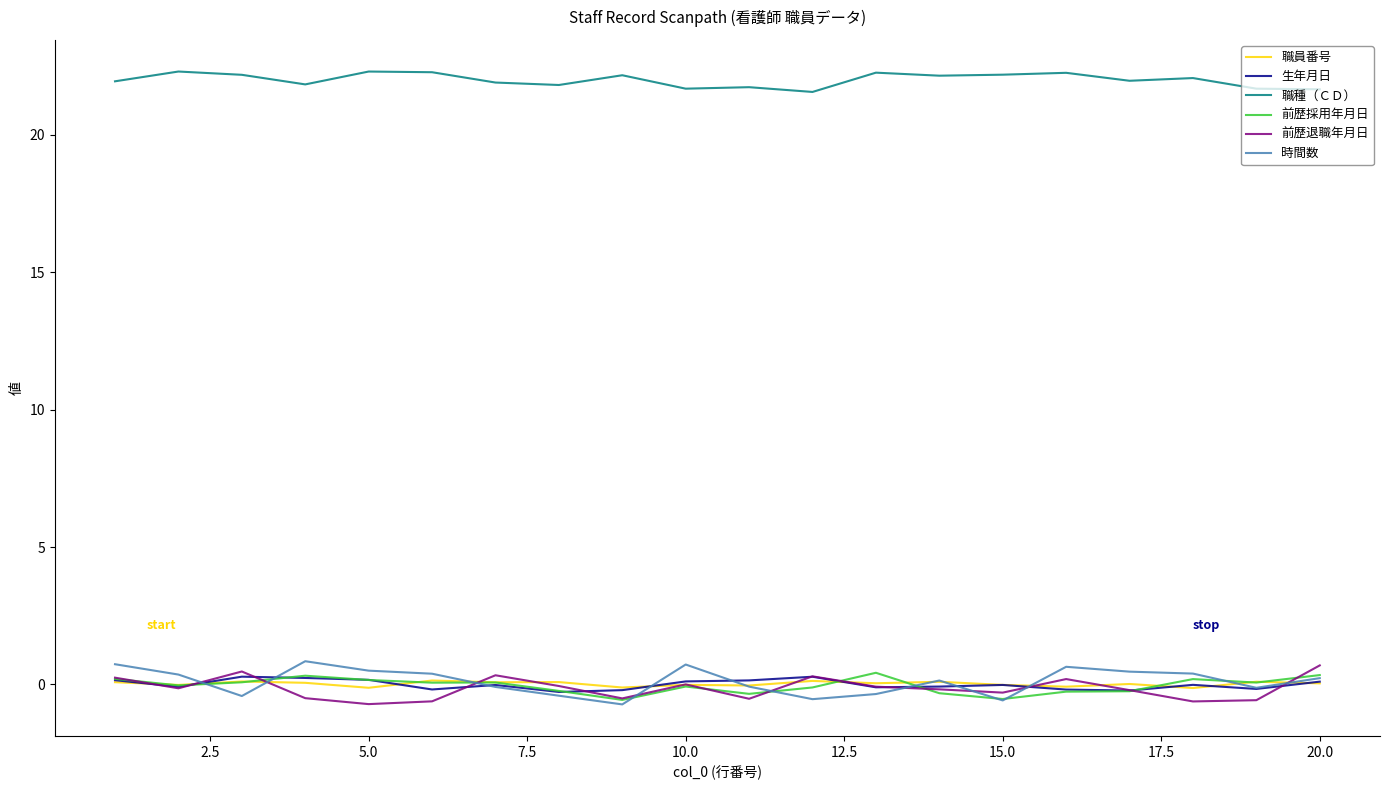

What is the smallest value displayed?

-0.7